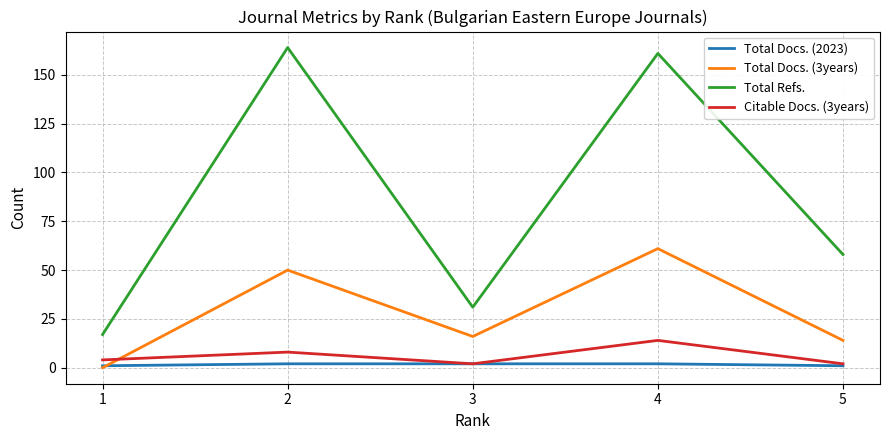

Which series has the largest total across all categories?

Total Refs.